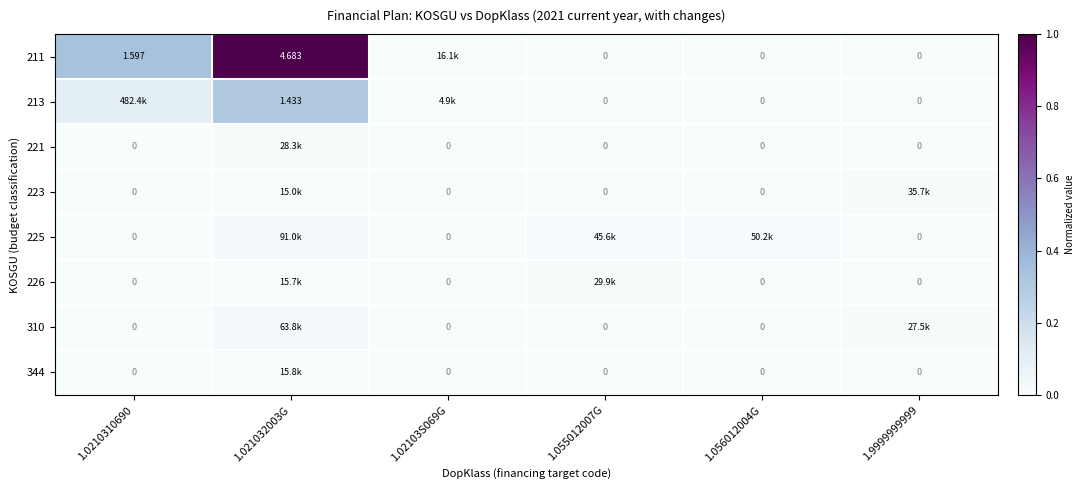

At 1.056012004G, list the series in order from smallest to largest.

211, 213, 221, 223, 226, 310, 344, 225